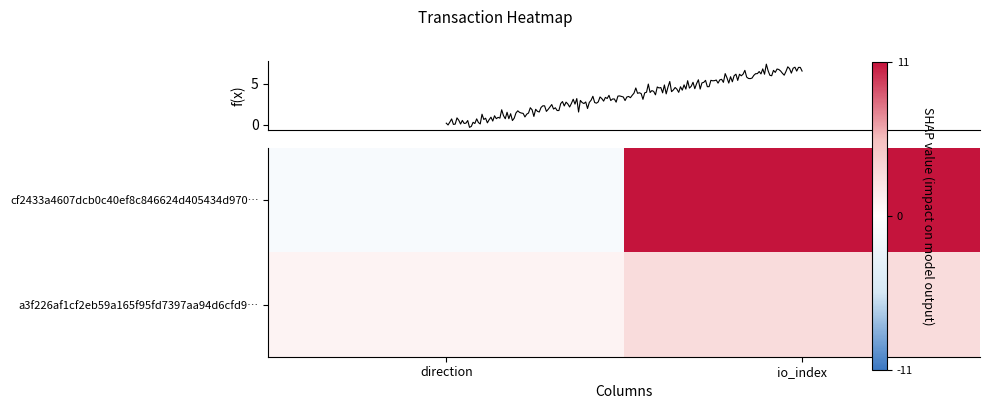

Rank the series by their maximum value, from lowest to highest.

a3f226af1cf2eb59a165f95fd7397aa94d6cfd9, cf2433a4607dcb0c40ef8c846624d405434d970